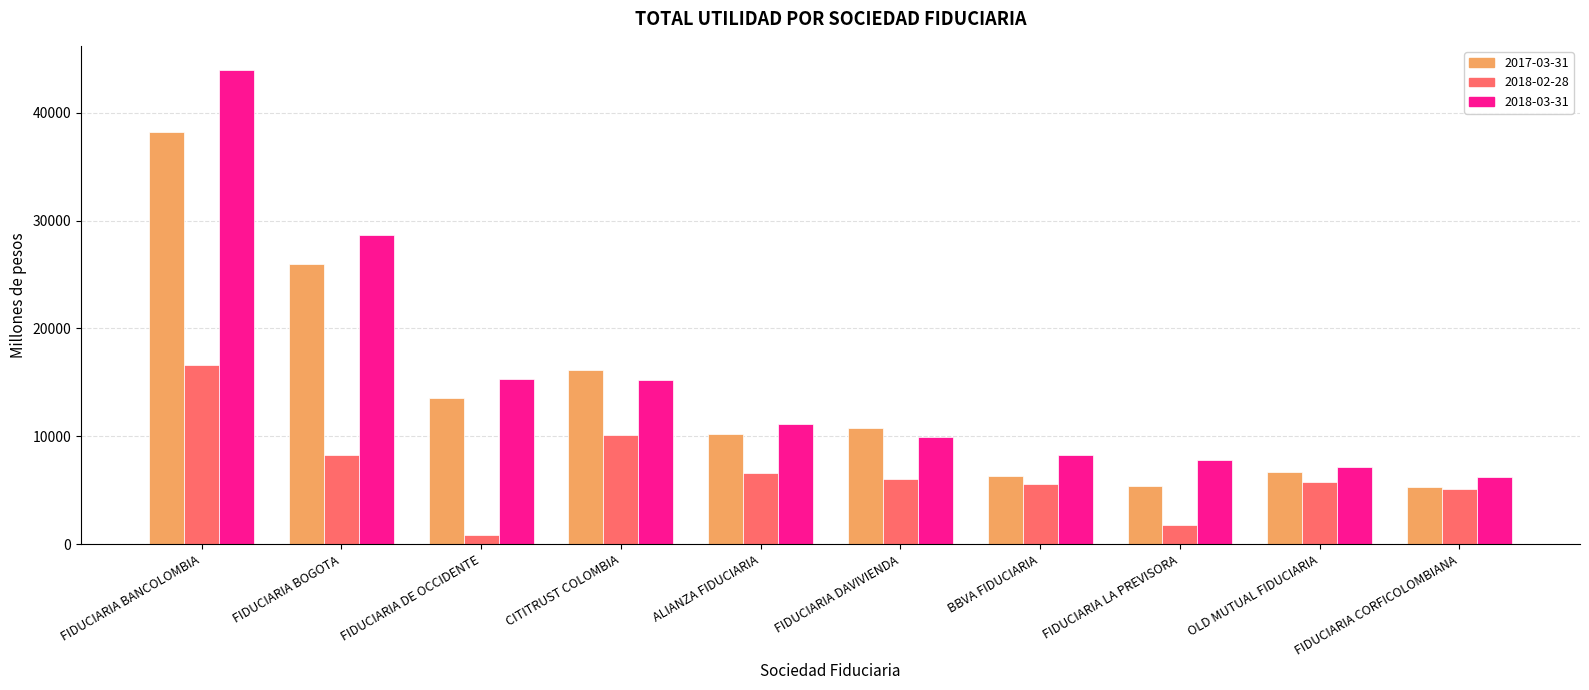

True or false: 2018-02-28 has a value of 5598.0 at BBVA FIDUCIARIA.

True